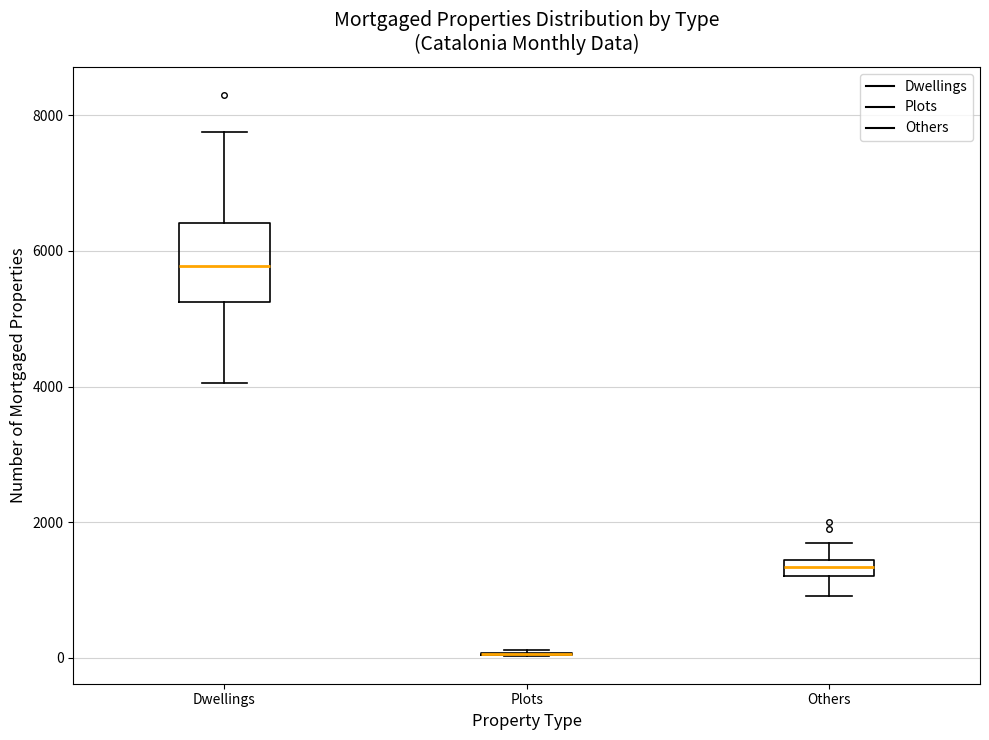

Where is the upper edge of the box for Others on the y-axis? The values are not printed on the chart, so give them approximately, as read against the axis.

1400